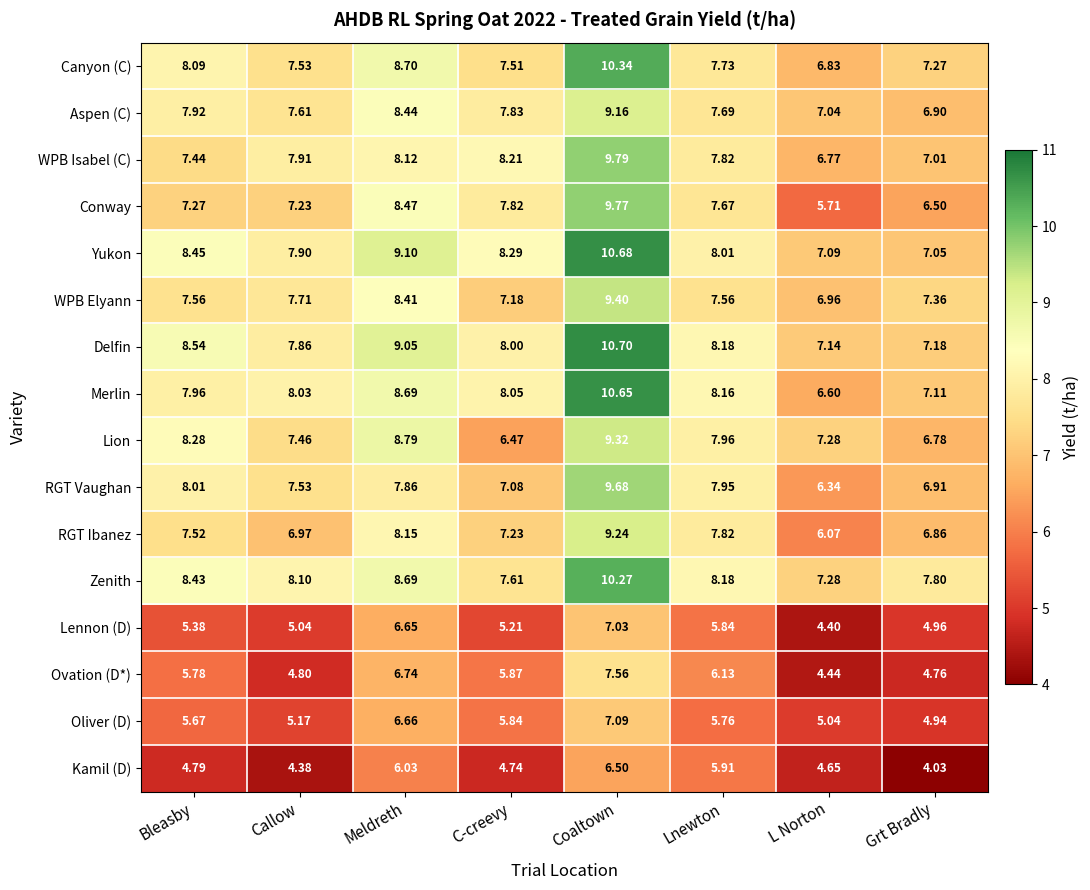

Which series has the widest spread of values?

Conway